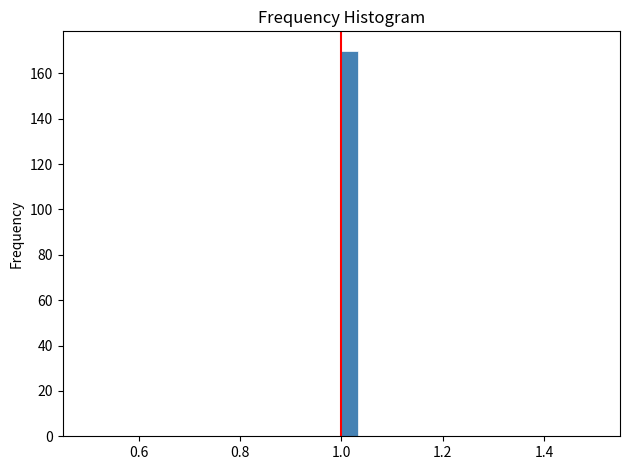

Read against the x-axis, roughly where is the centre of the tallest bar?

1.02